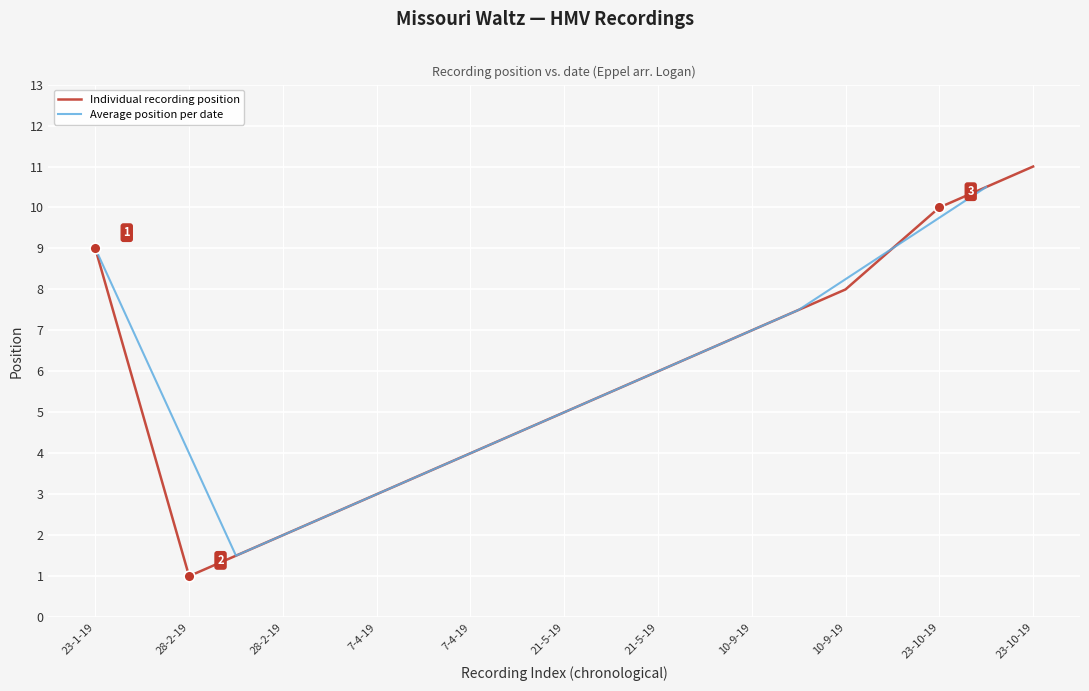

What is the change in value from 28-2-19 to 23-10-19?

+9